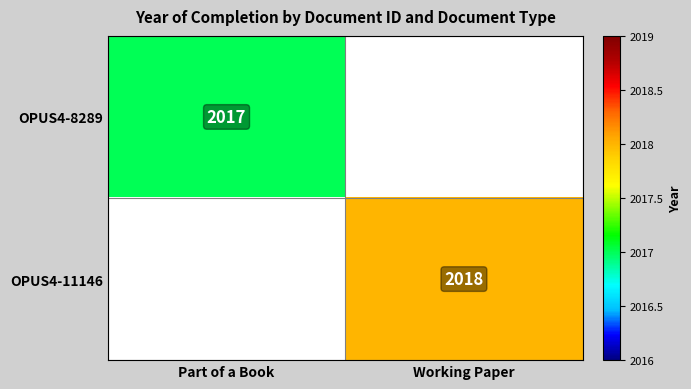

True or false: OPUS4-11146 has a value of 2018 at Working Paper.

True